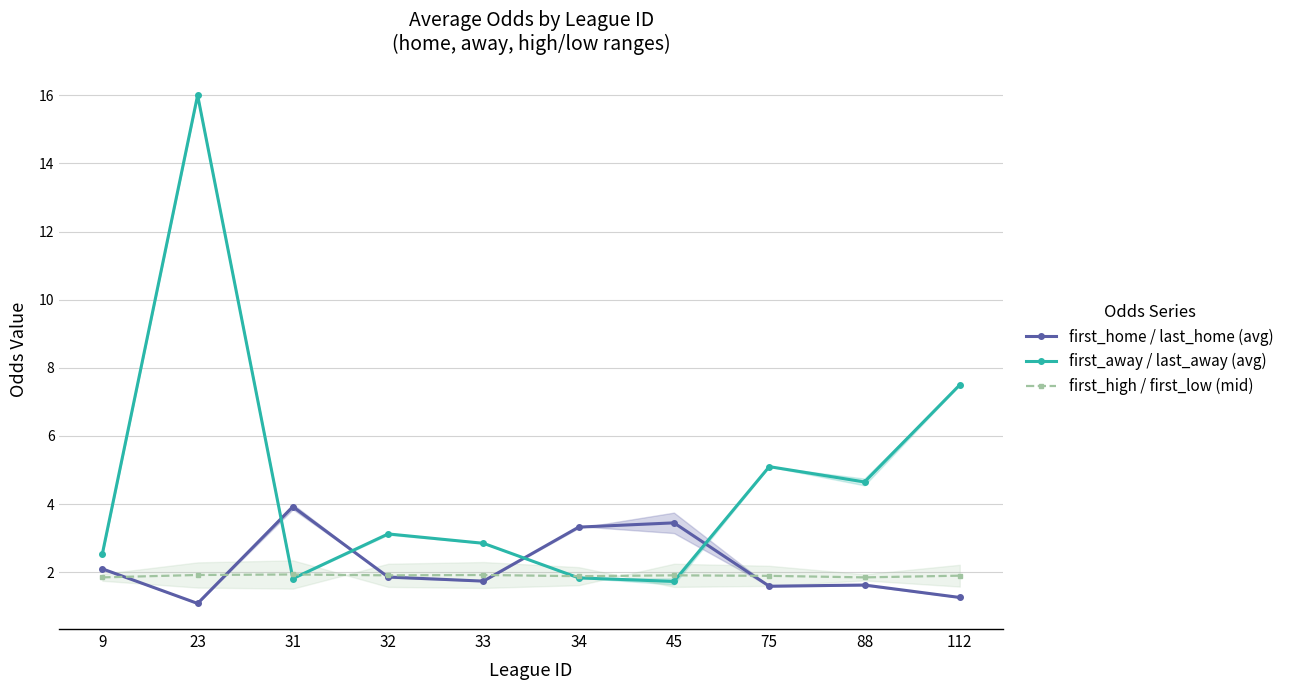

How many lines are shown in the chart?

3